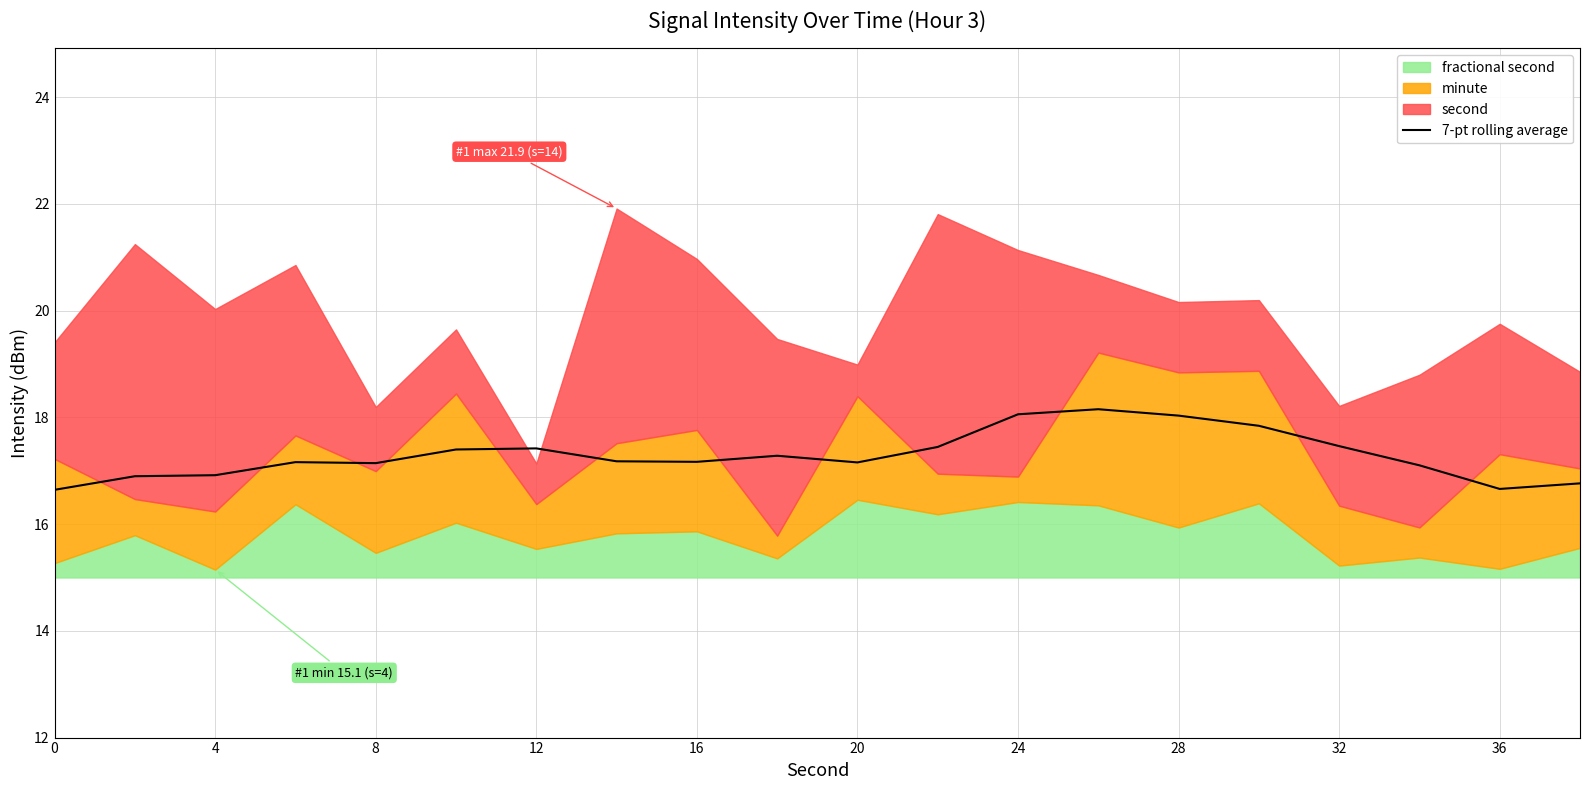

How many lines are shown in the chart?

1